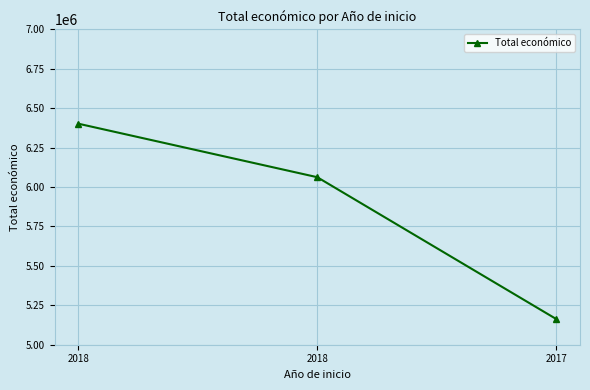

Reading right to left, list all the values displayed in this chart.

5163335	6062169	6401275